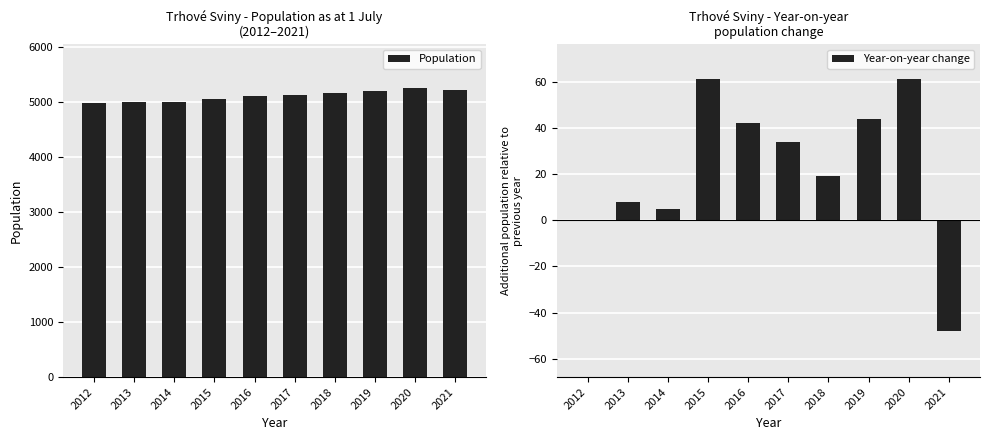

Is the value of Year-on-year change at 2017 greater than the value of Population at 2014?

No